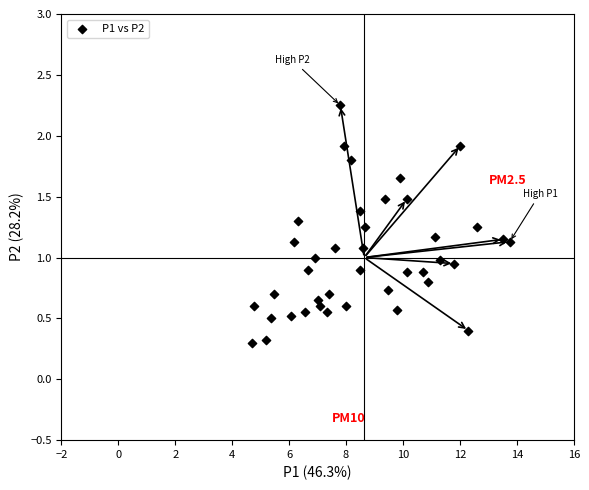

What is the range of X values (max minus min)?

9.1